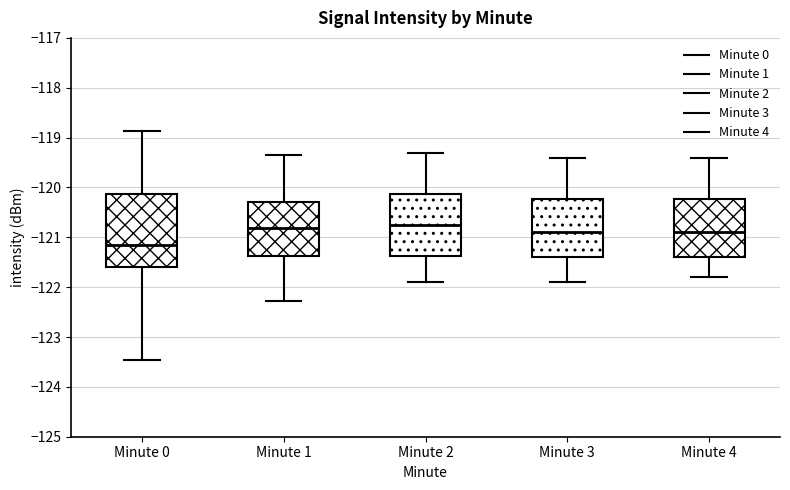

Reading left to right, transcribe this box plot: for each box, give where its median line is, the range the box spans, and where its two whiskers end, as read against the y-axis. The values are not printed on the chart, so give them approximately, as read against the axis.

Minute 0: median -121.2, box -121.6 to -120.1, whiskers -123.5 to -118.9
Minute 1: median -120.8, box -121.4 to -120.3, whiskers -122.3 to -119.4
Minute 2: median -120.7, box -121.4 to -120.1, whiskers -121.9 to -119.3
Minute 3: median -120.9, box -121.4 to -120.2, whiskers -121.9 to -119.4
Minute 4: median -120.9, box -121.4 to -120.2, whiskers -121.8 to -119.4